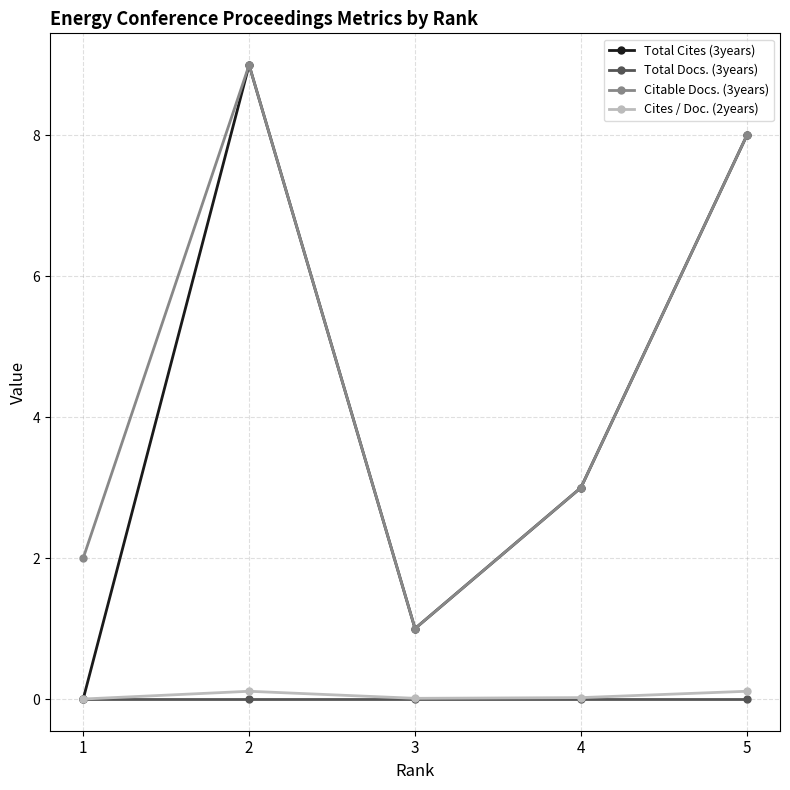

Which series has the largest range (max minus min)?

Total Cites (3years)